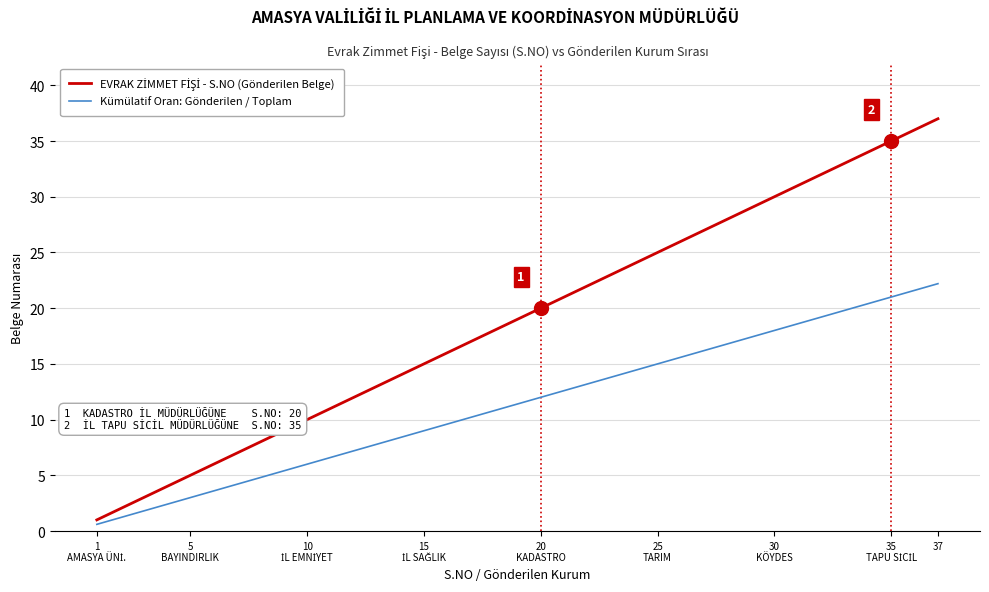

What is the highest value of the Kümülatif Oran: Gönderilen / Toplam series?

22.2